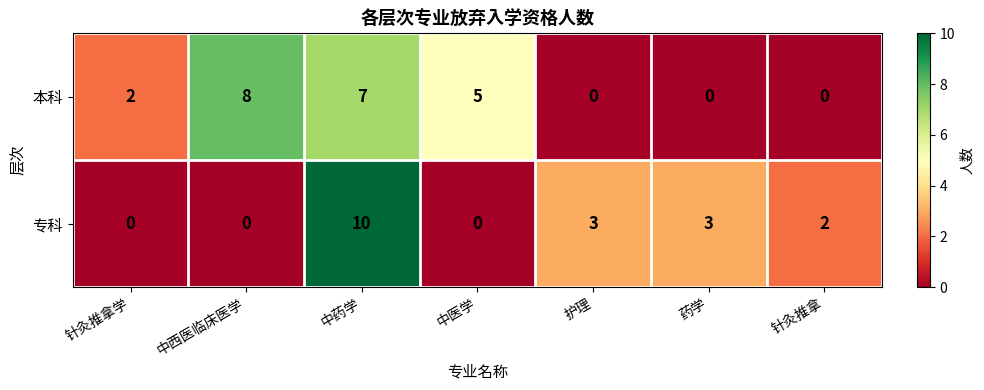

Which series has the largest range (max minus min)?

专科